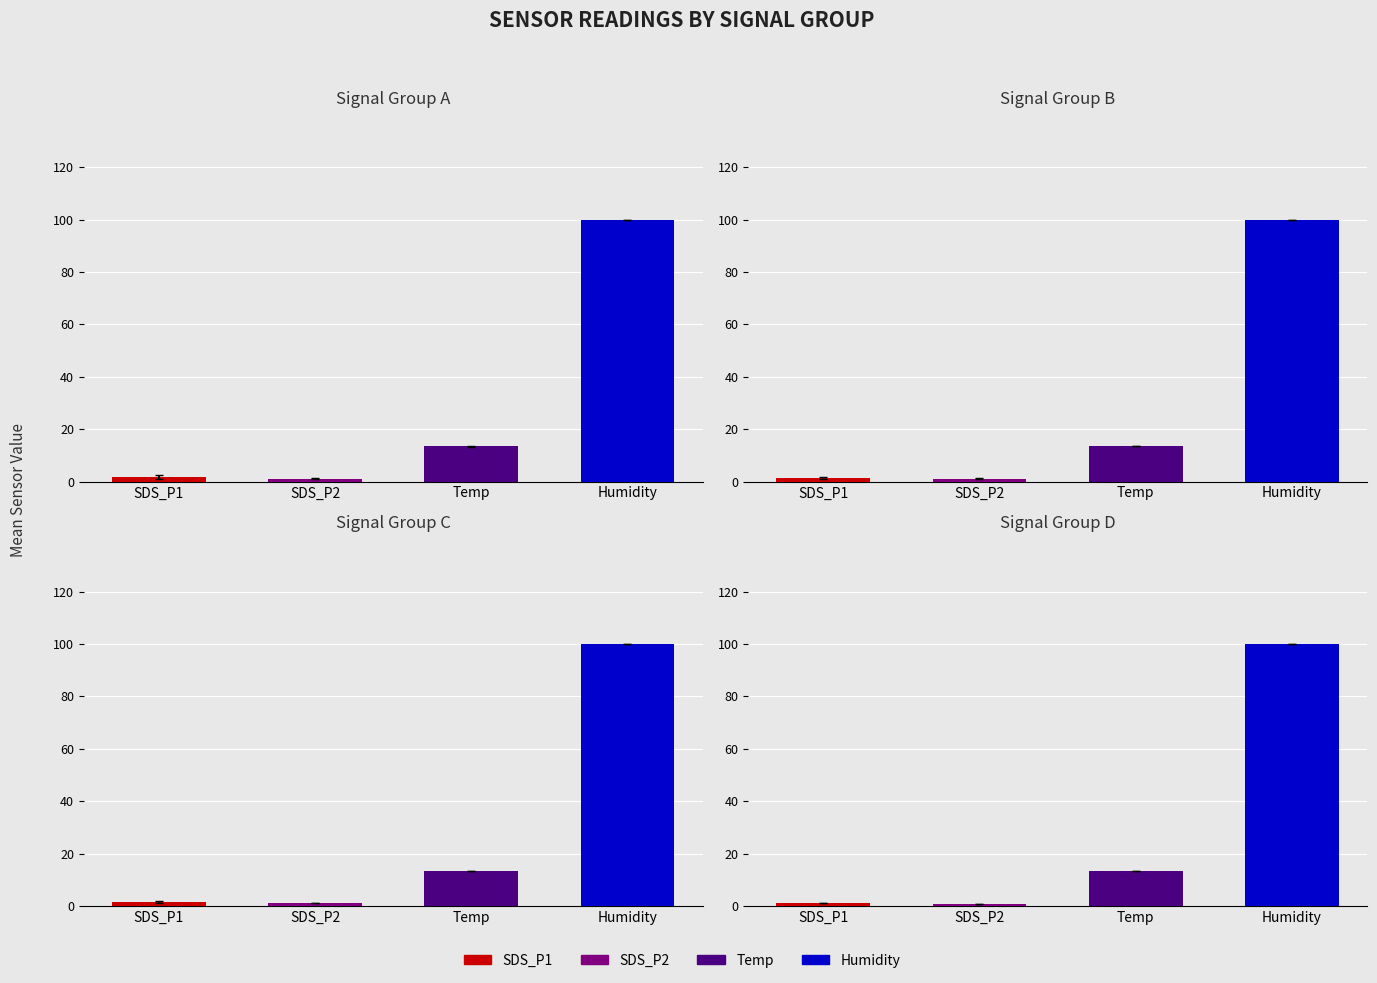

What is the value of the Temp bar at the 14th from the left?

13.4